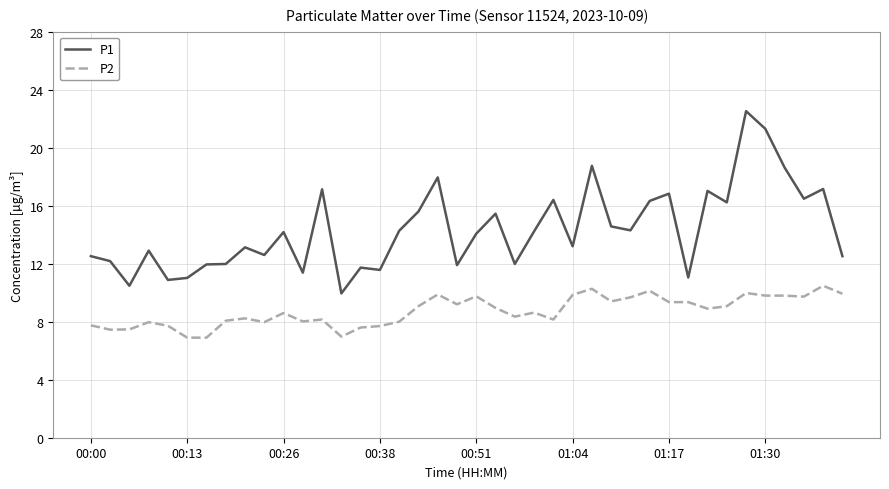

List the series in order of their overall mean, highest first.

P1, P2